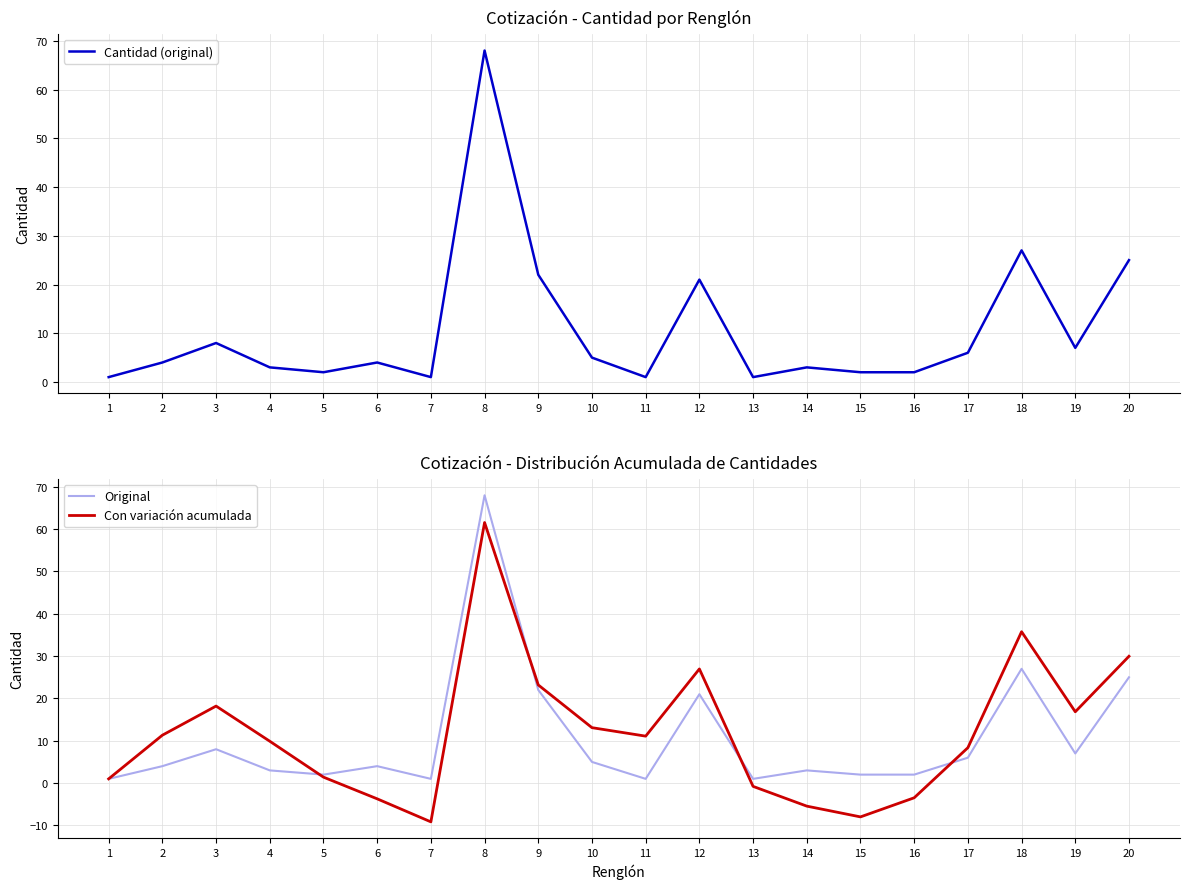

How many lines are shown in the chart?

3